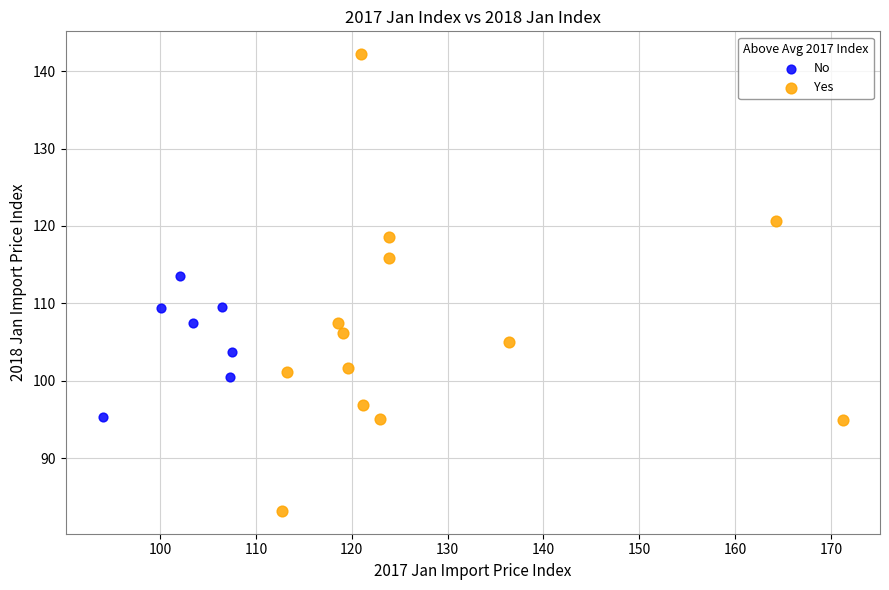

Which series contains the lowest Y value?

Yes